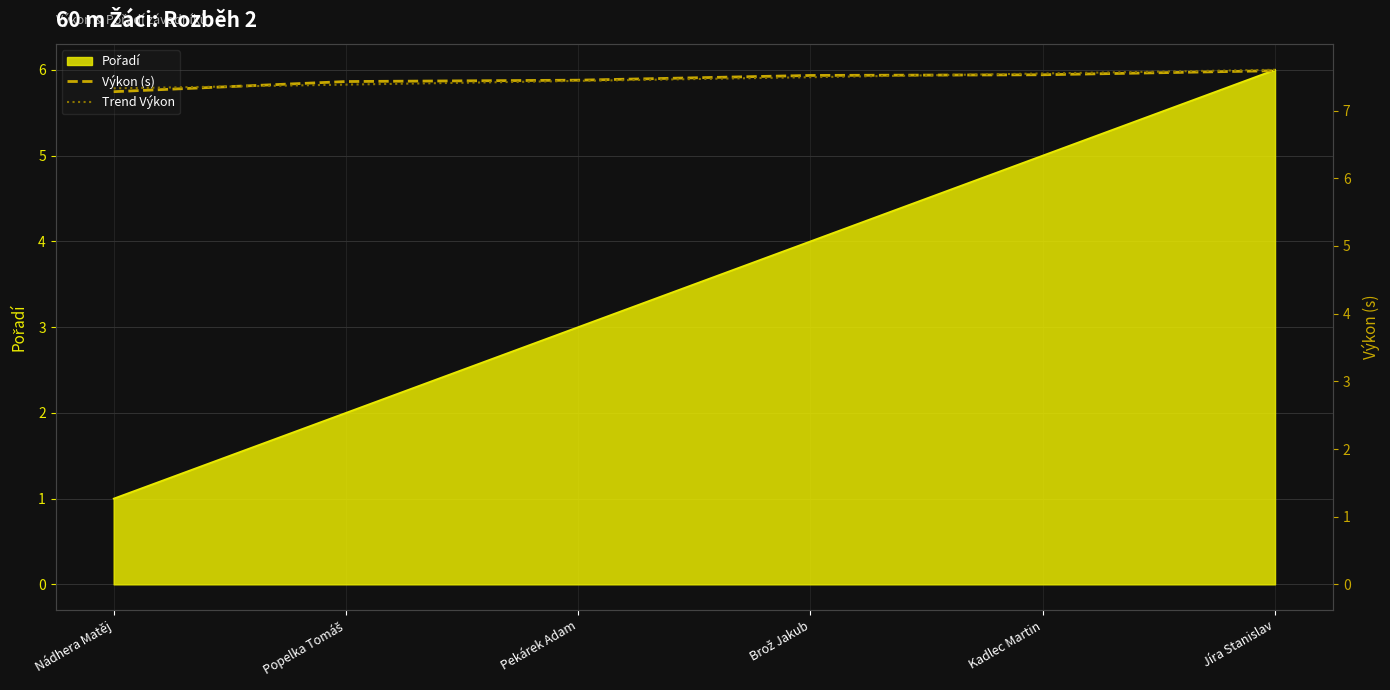

At which category is the sum across all series the highest?

Jíra Stanislav